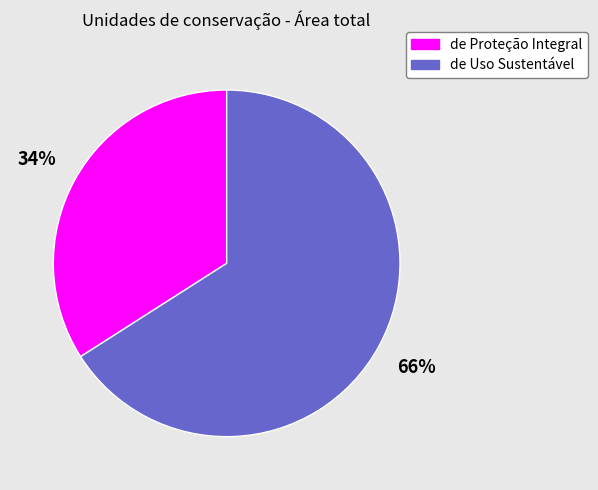

Does any single category account for the majority?

Yes